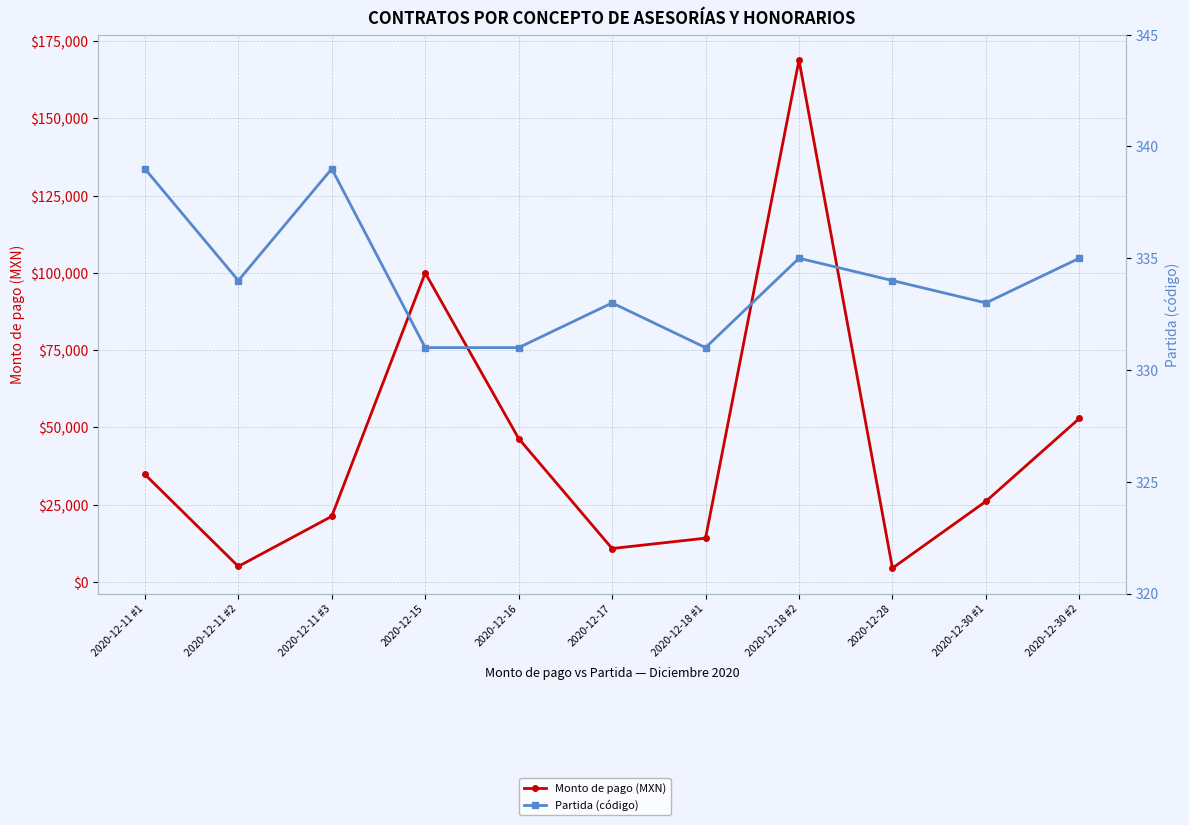

Which category has the lowest value in the Partida (código) series?

2020-12-15